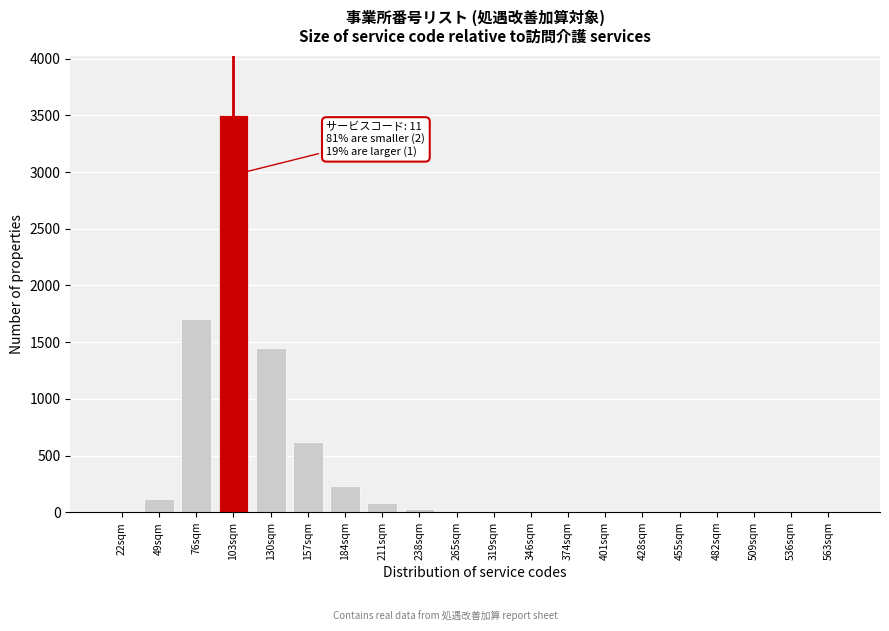

True or false: the data shows -1461 at 482sqm.

False